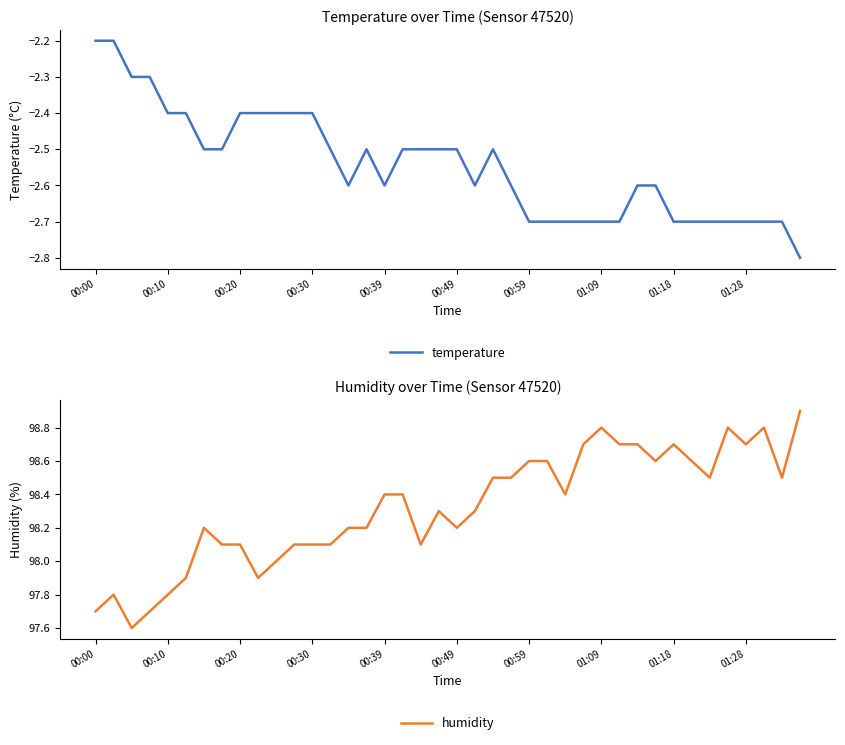

What are all the series names shown in the legend?

temperature, humidity